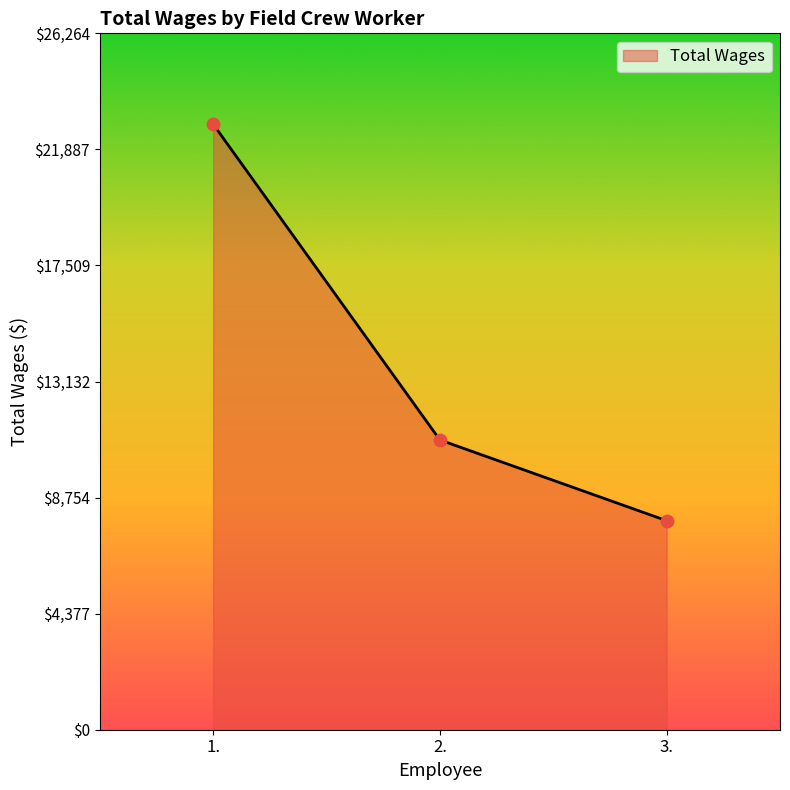

What is the change in value from 1. to 2.?

-11910